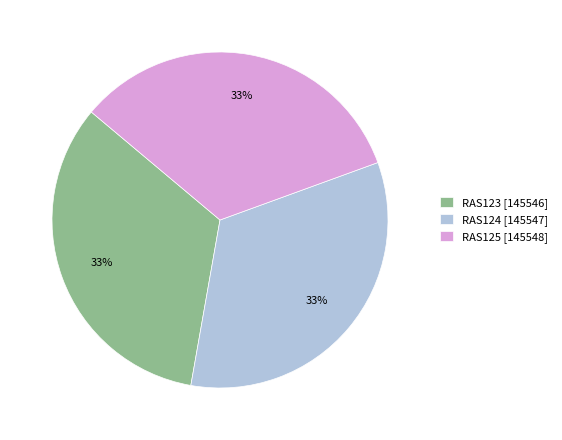

Count the number of slices in the pie.

3